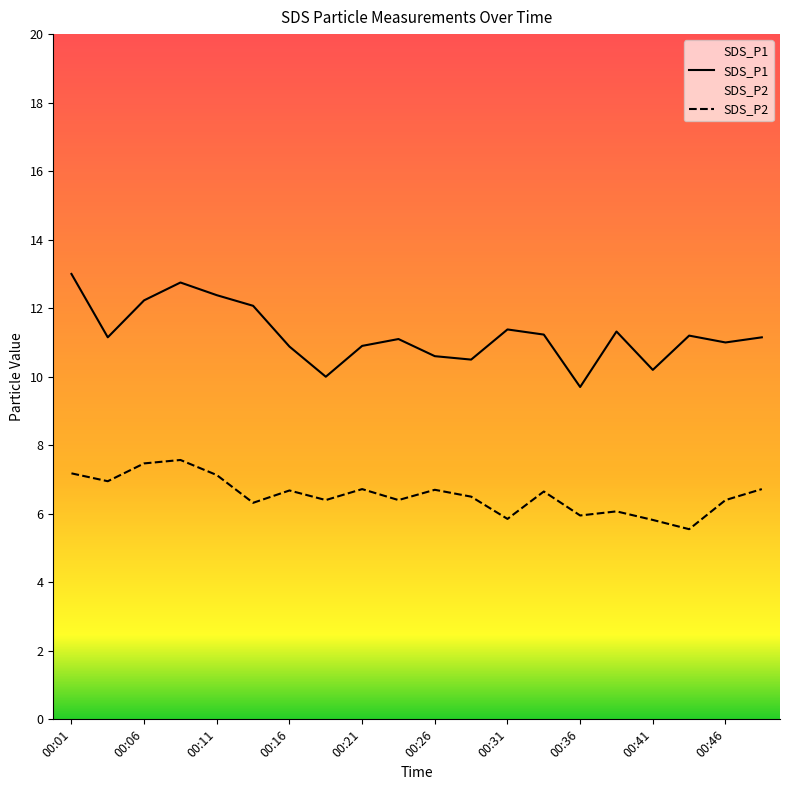

Rank the series by their maximum value, from highest to lowest.

SDS_P1, SDS_P2